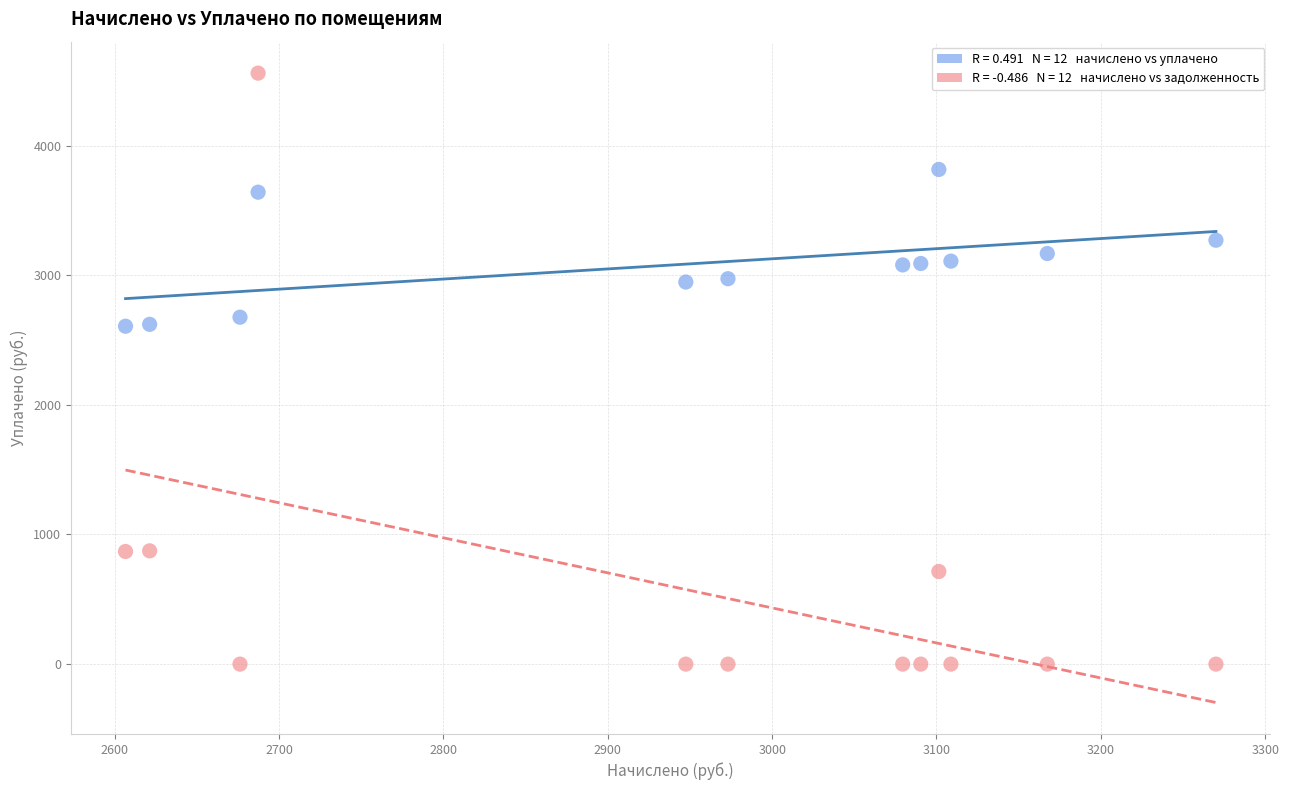

Across all data points, what is the range of X values (max minus min)?

663.5